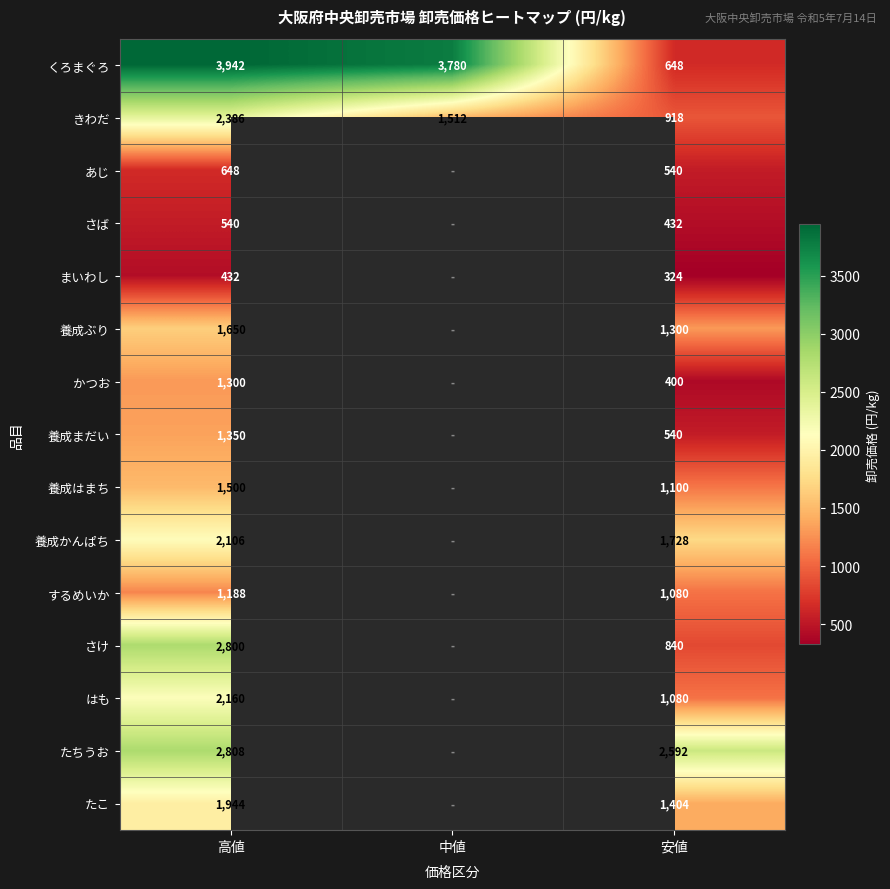

Between 高値 and 安値, which series saw the biggest shift?

くろまぐろ